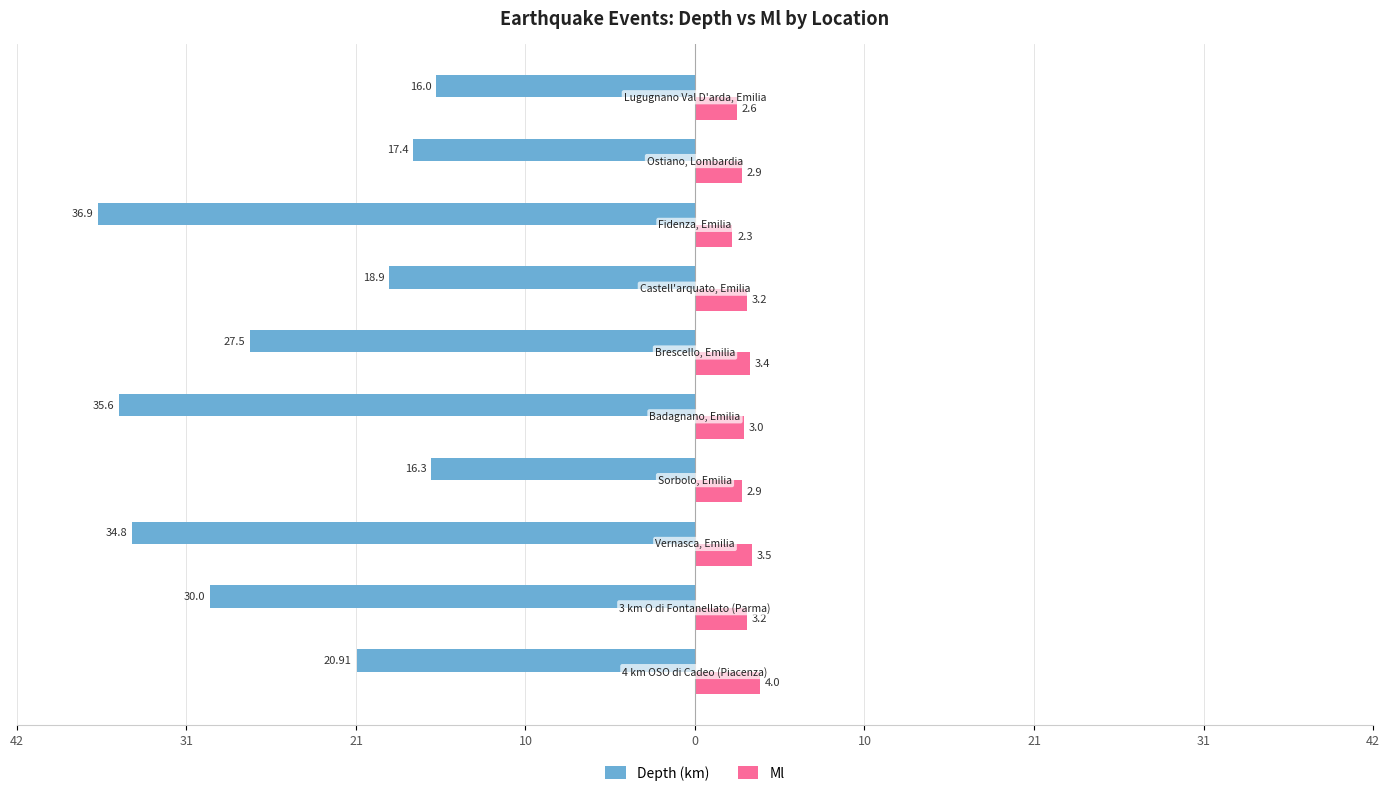

What is the difference between the second highest and minimum values in the Ml series?

1.2